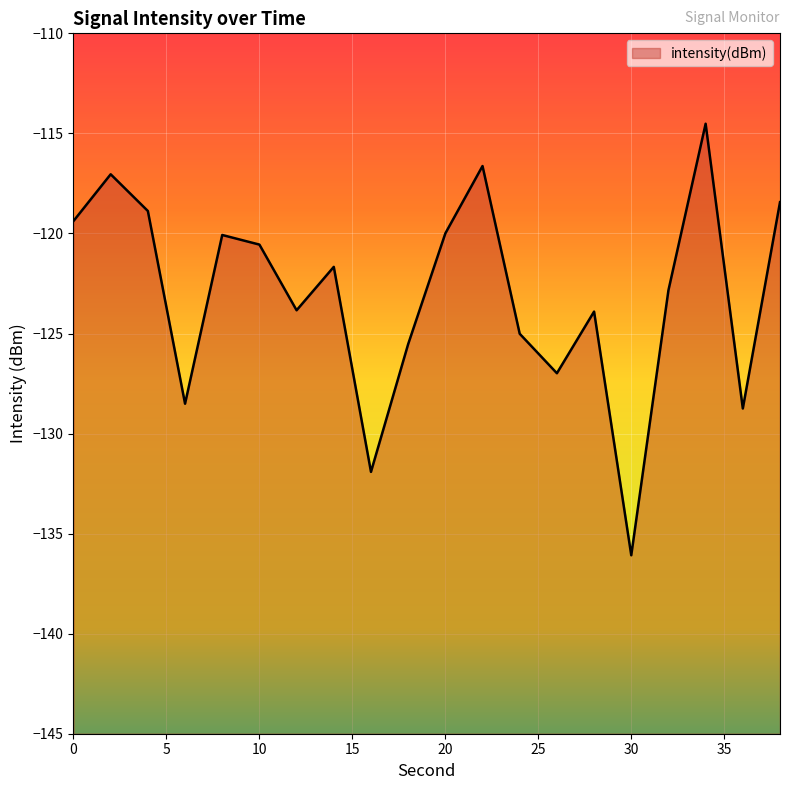

What is the minimum value shown in the chart?

-136.1